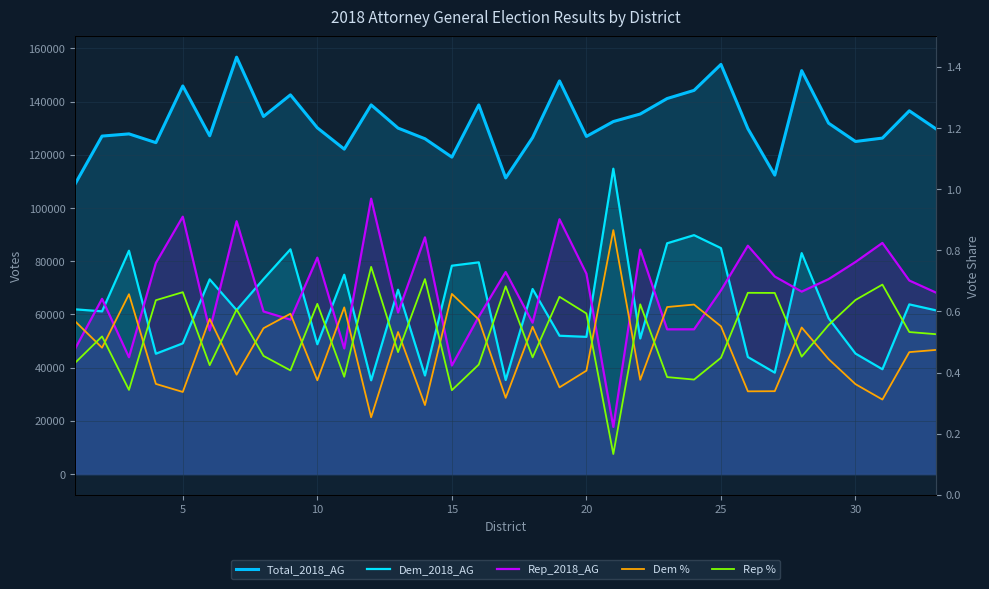

Is the value of Dem % at 9 greater than the value of Dem_2018_AG at 30?

No